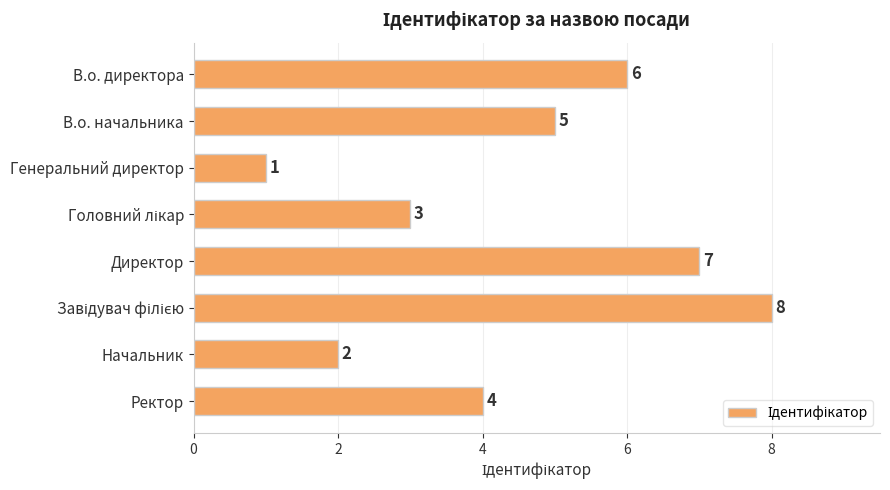

Is it true that the value at Генеральний директор is 1?

True